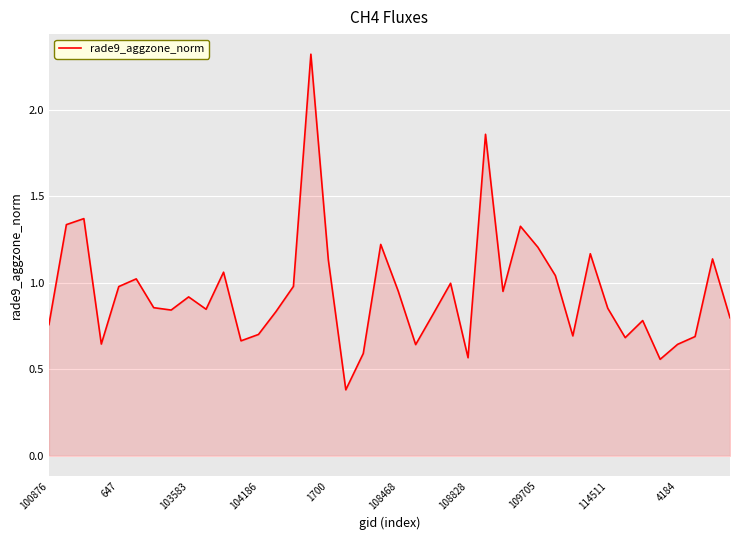

What is the minimum value shown in the chart?

0.4